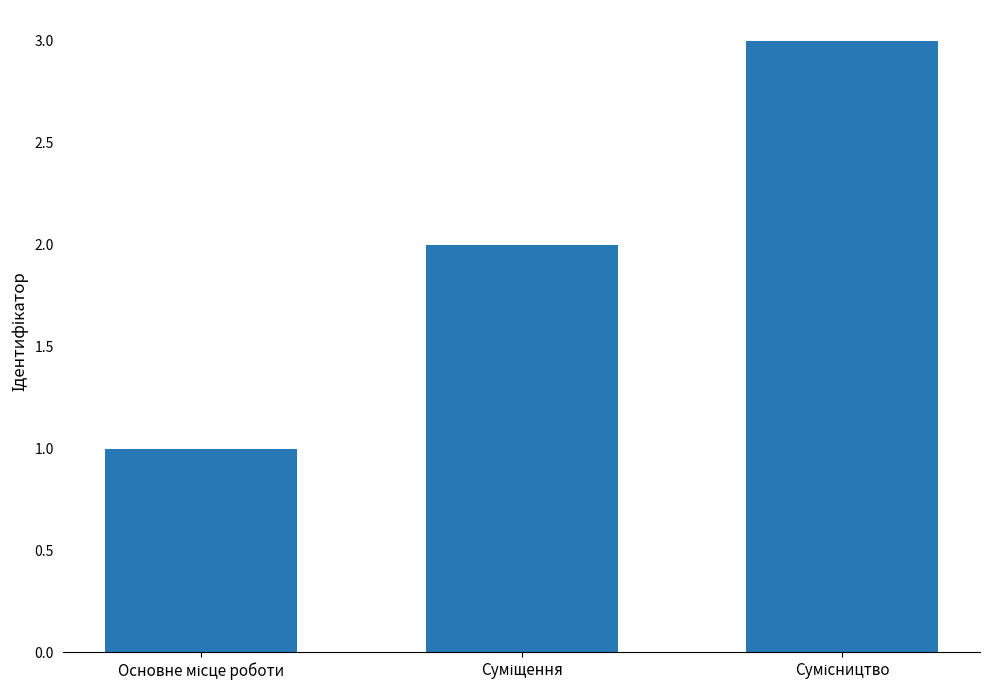

How many distinct data groups are displayed?

1